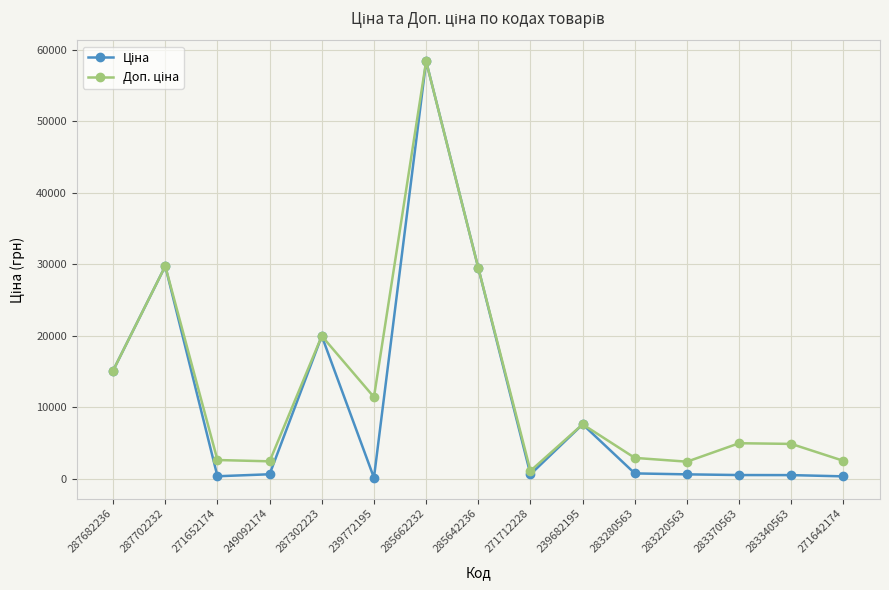

Which category has the highest value across all series?

285662232